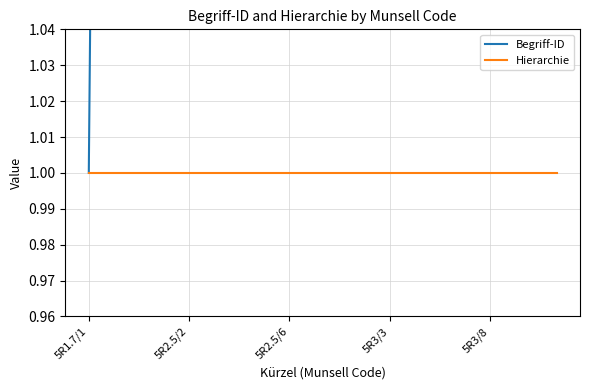

Count the number of data series in this chart.

2